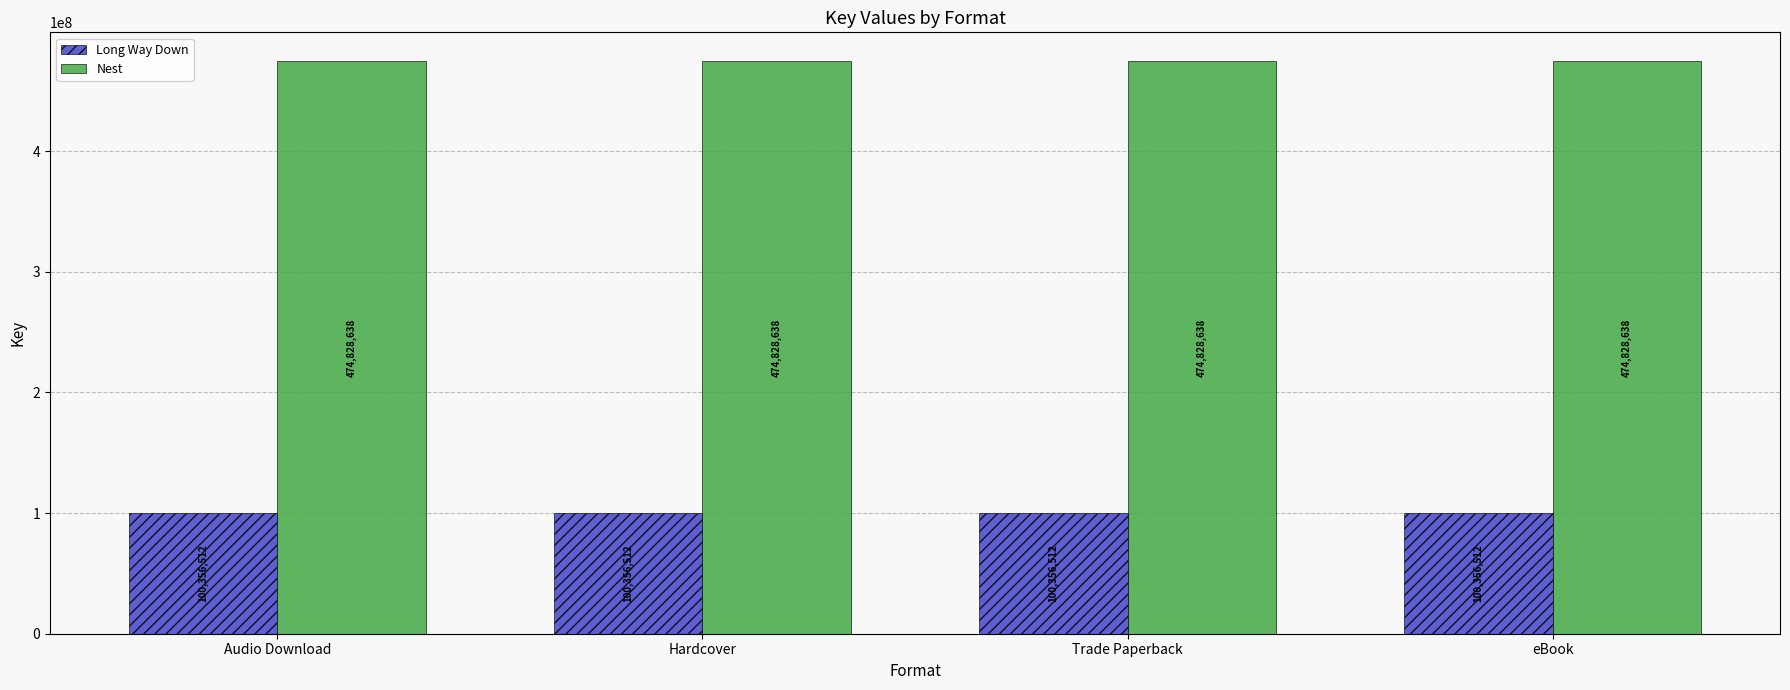

List the series in order of their overall mean, highest first.

Nest, Long Way Down